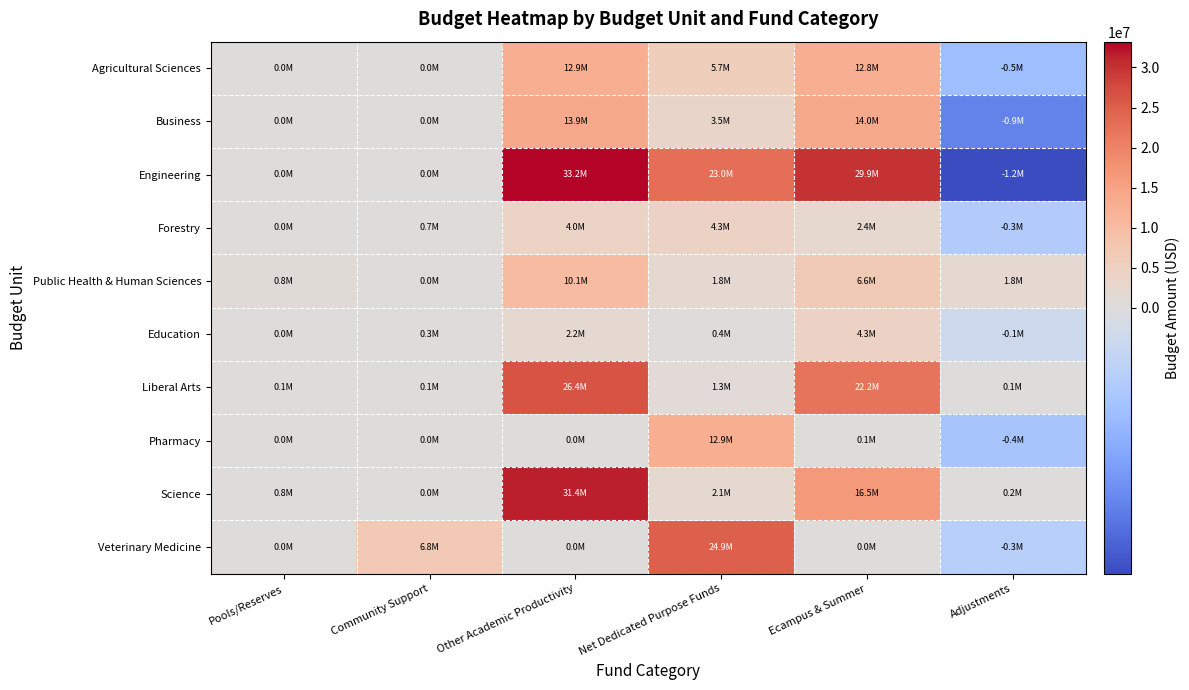

What is the total value across all series at Other Academic Productivity?

134099400